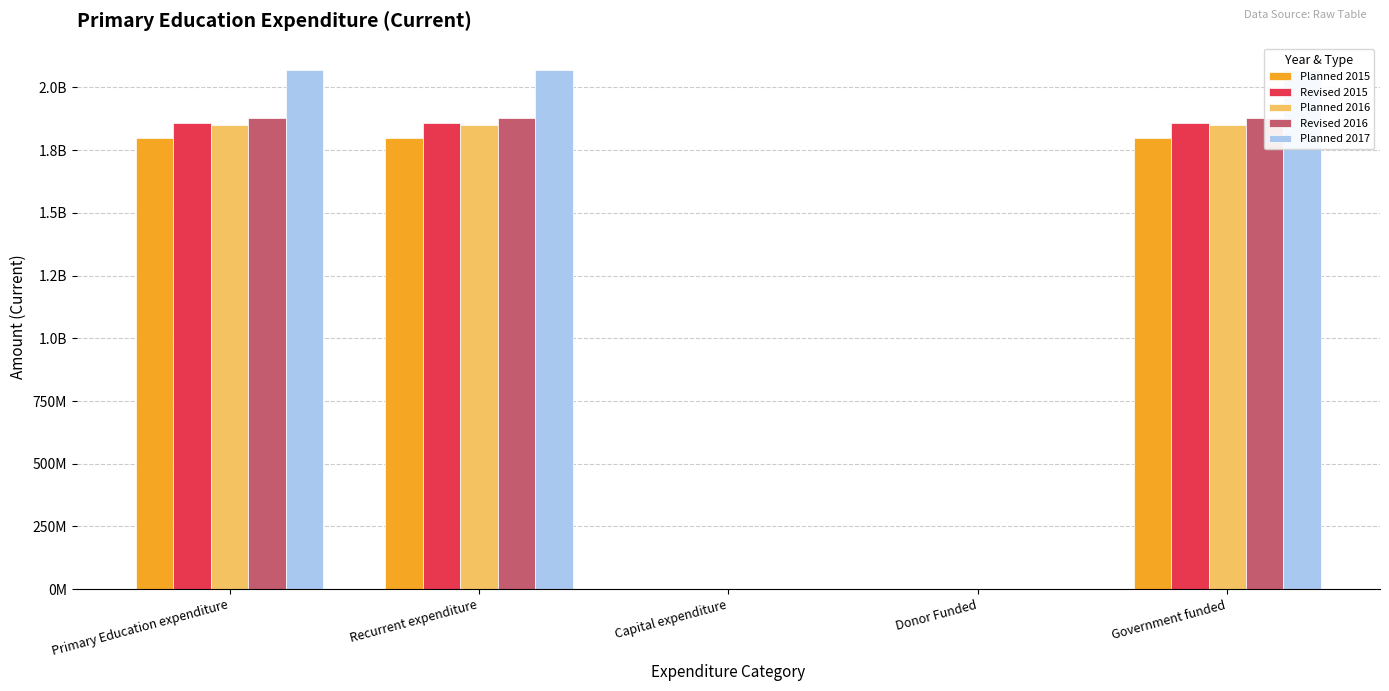

How many values in Planned 2017 are above zero?

4